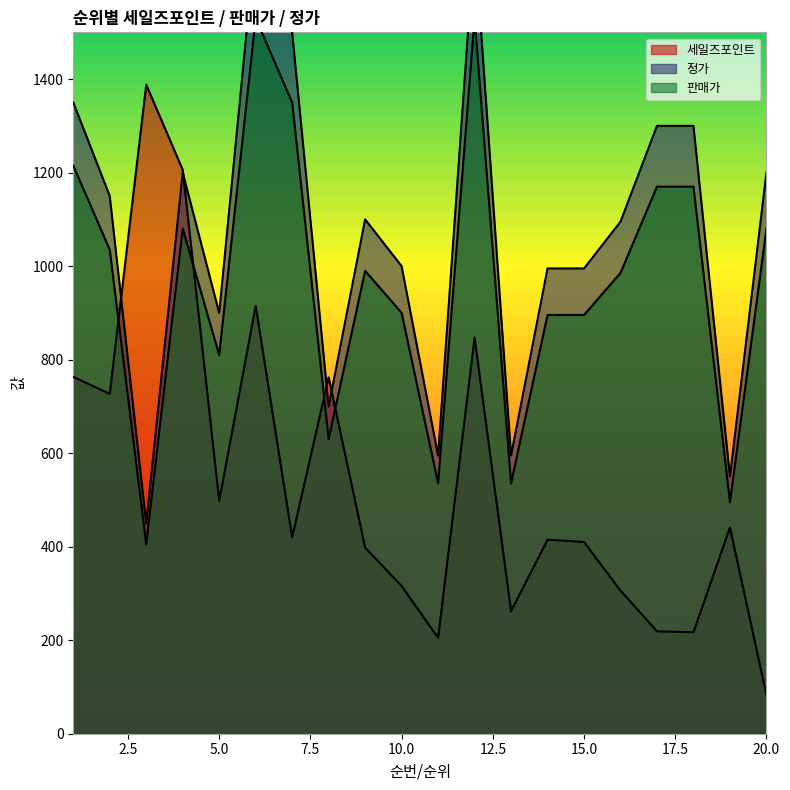

Which category has the lowest value in the 세일즈포인트 series?

20